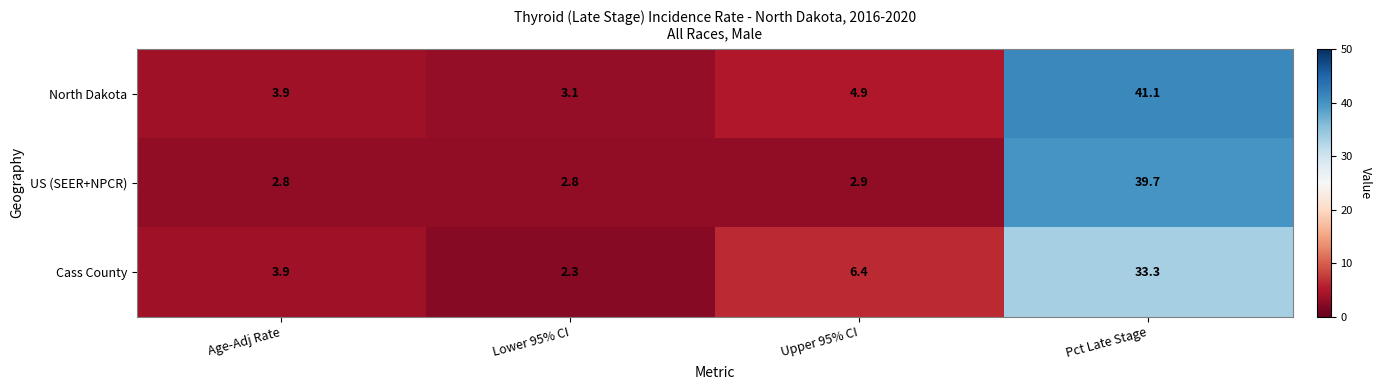

Between Age-Adj Rate and Upper 95% CI, which series saw the biggest shift?

Cass County